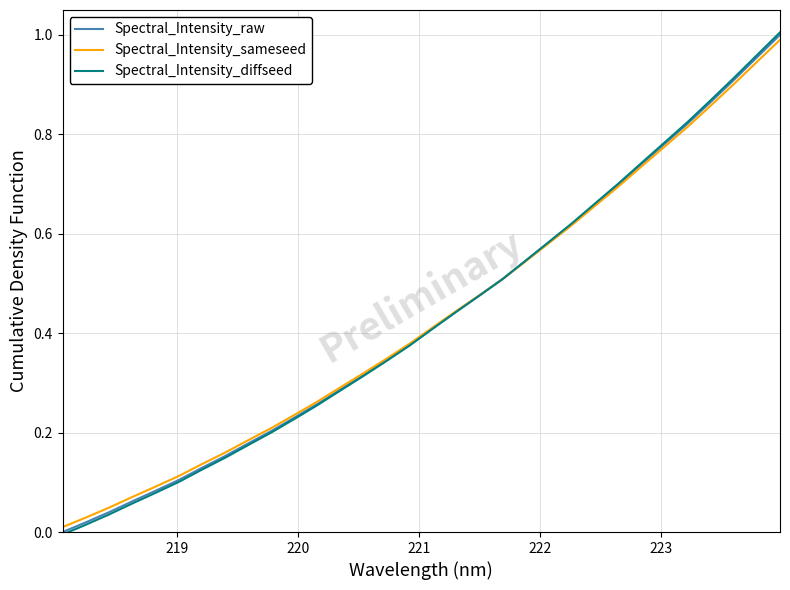

Which series ends up on top after the final intersection of Spectral_Intensity_raw and Spectral_Intensity_diffseed?

Spectral_Intensity_diffseed